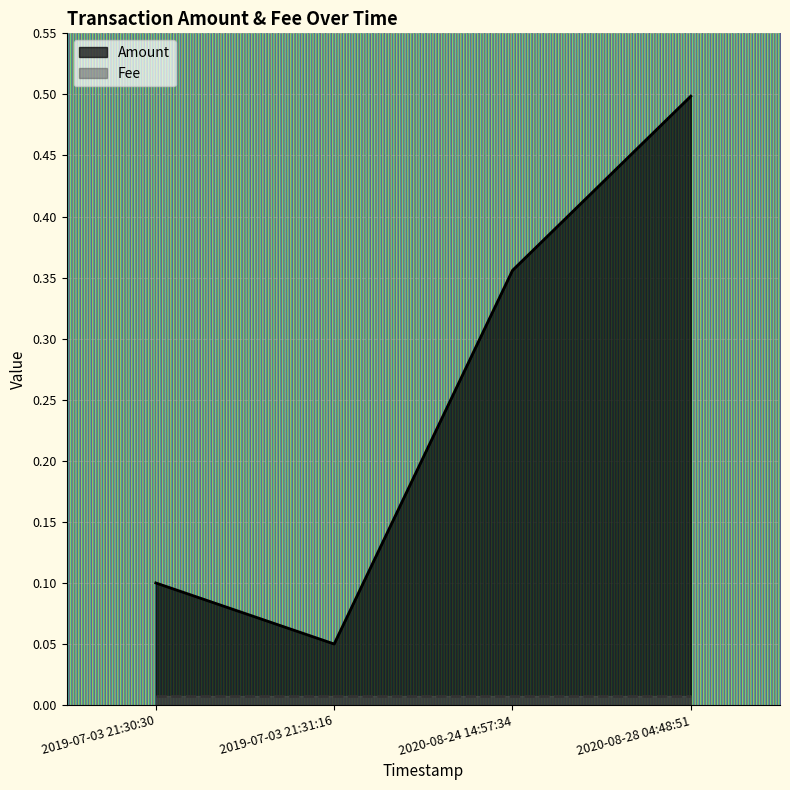

True or false: Amount and Fee cross at least once.

False